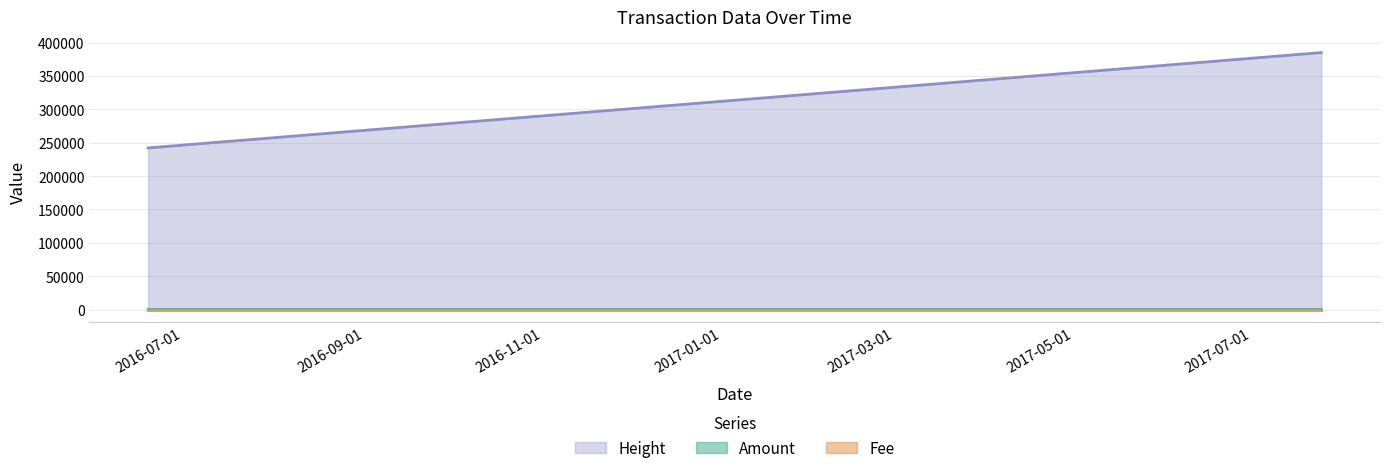

What is the maximum value shown in the chart?

385161